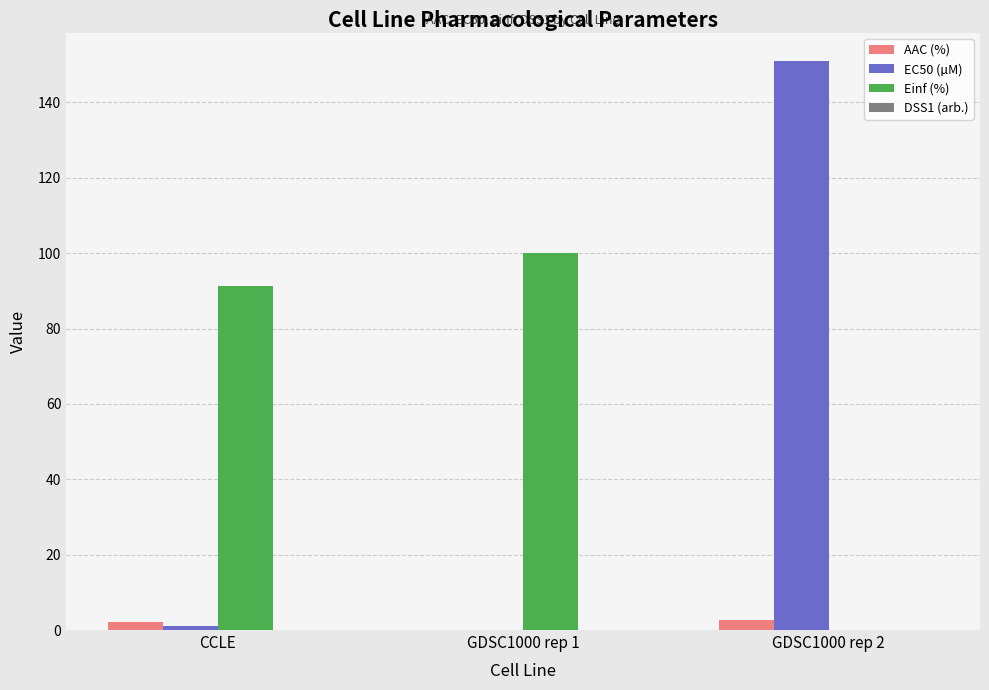

What is the highest value of the EC50 (µM) series?

151.0